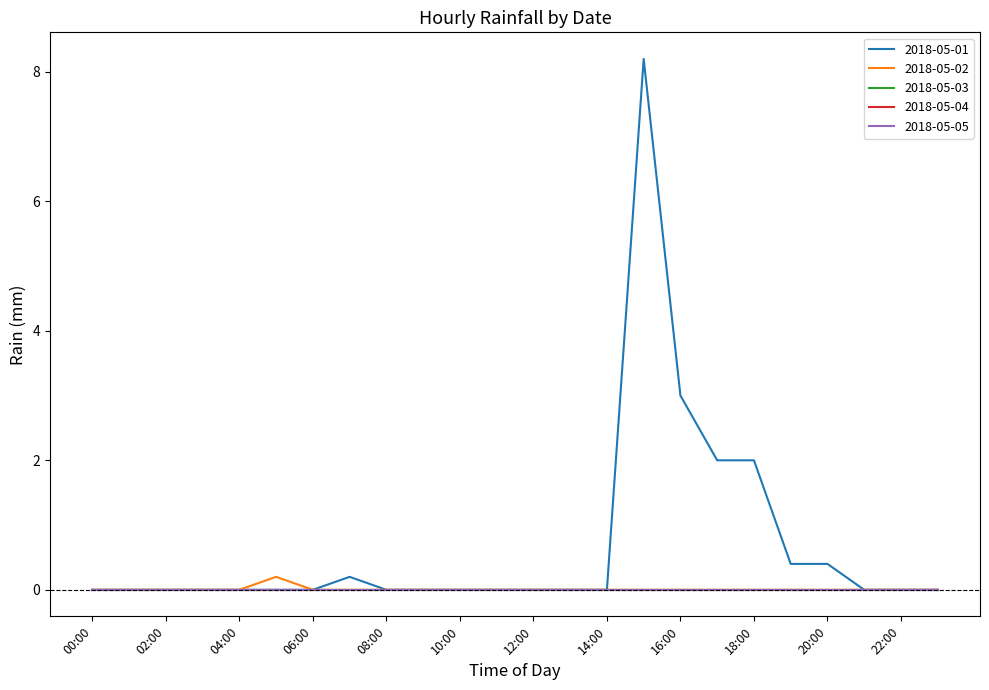

List the labels in order of 2018-05-05 value, smallest first.

00:00, 01:00, 02:00, 03:00, 04:00, 05:00, 06:00, 07:00, 08:00, 09:00, 10:00, 11:00, 12:00, 13:00, 14:00, 15:00, 16:00, 17:00, 18:00, 19:00, 20:00, 21:00, 22:00, 23:00